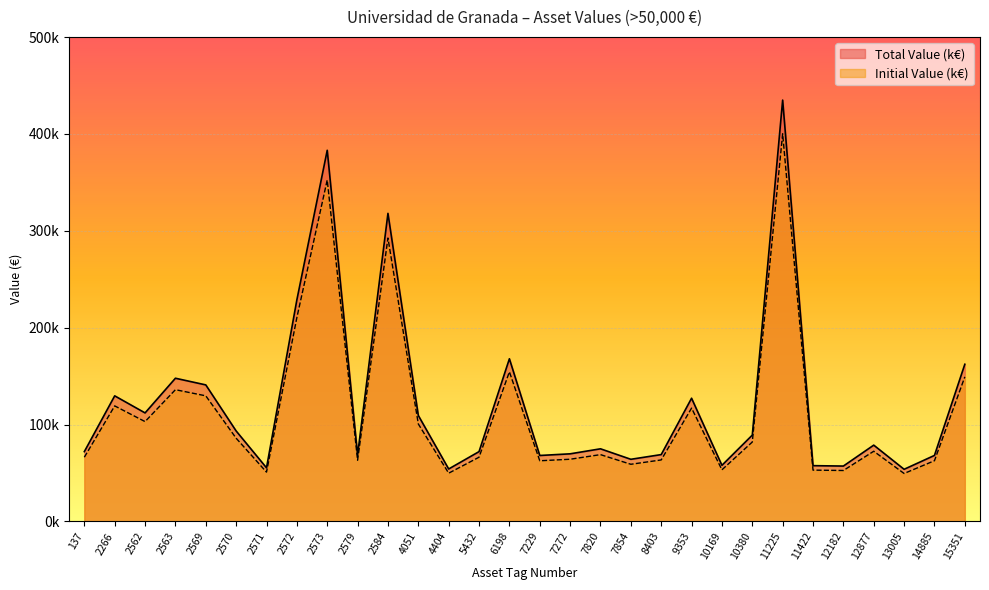

The value of Total Value (k€) at 6198 is 167946.8. True or false?

True